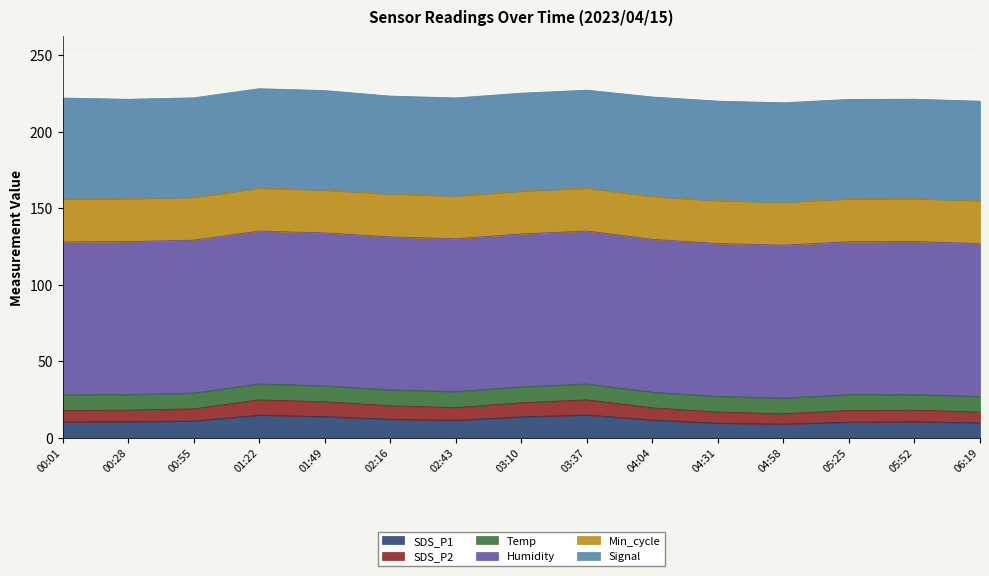

True or false: SDS_P2 and Signal intersect in this chart.

False